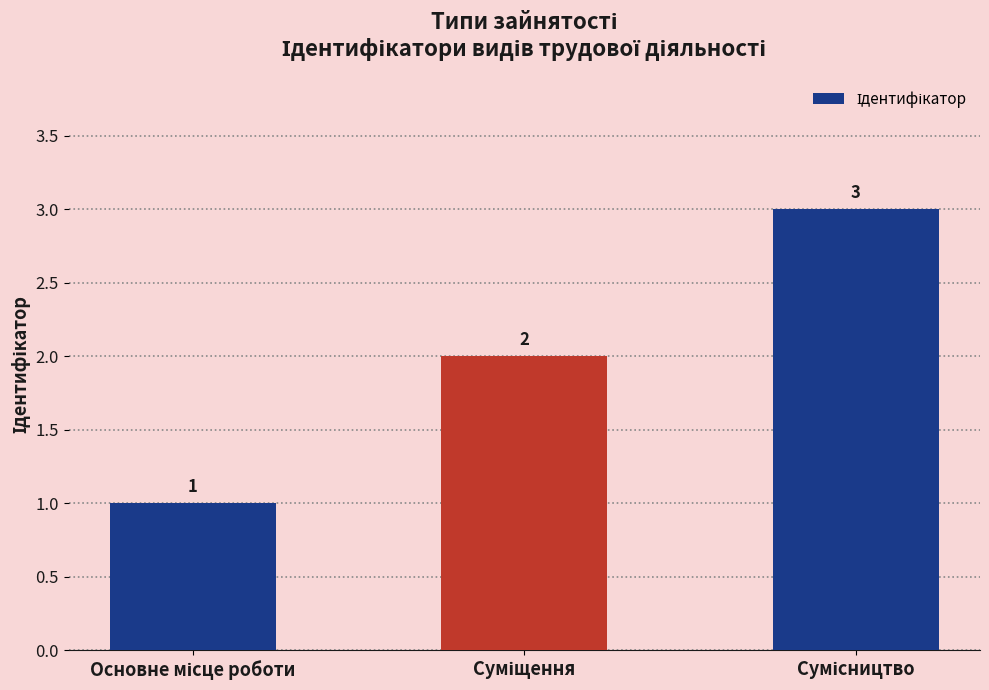

What is the greatest value displayed?

3